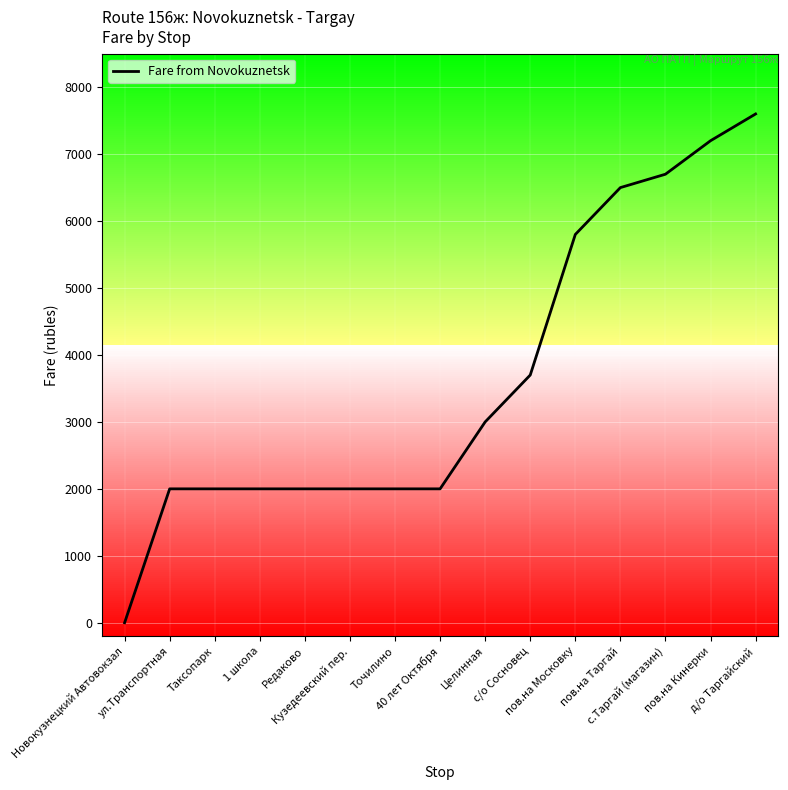

Is this an area chart (filled region under the line)?

No